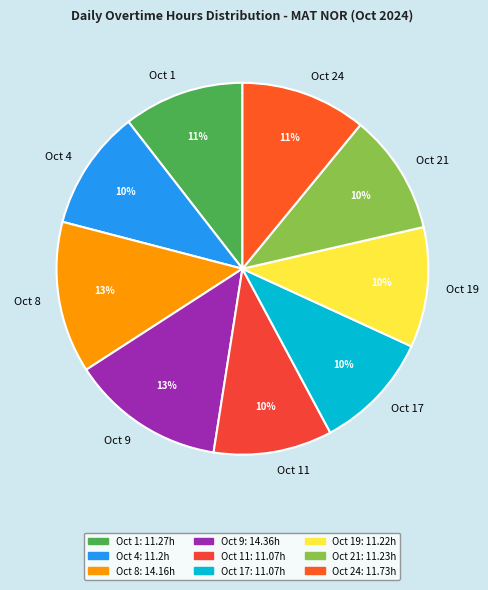

What percentage is the Oct 24 slice, to the nearest percent?

11%